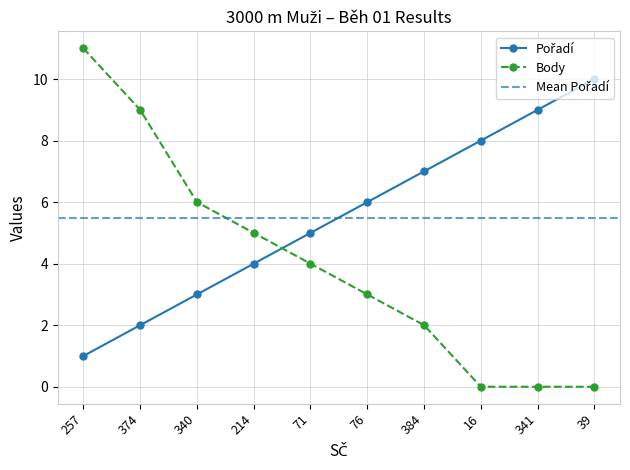

What are all the series names shown in the legend?

Pořadí, Body